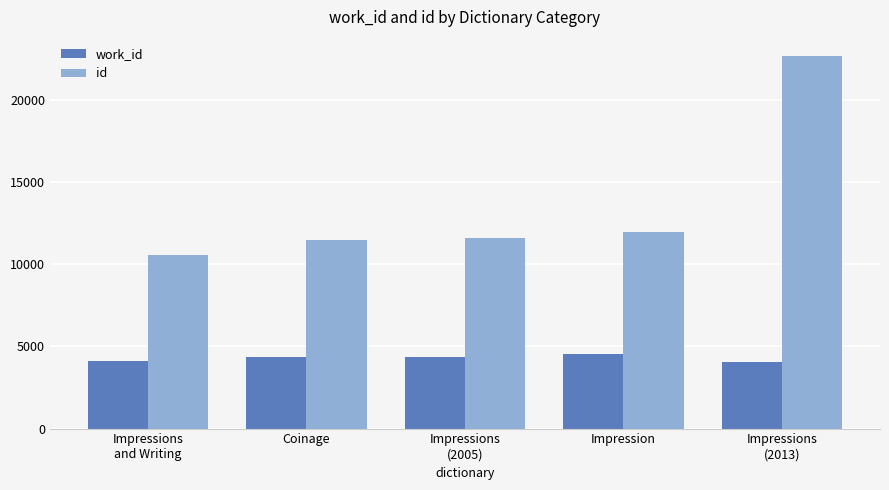

What is the label of the 5th bar from the right?

Impressions
and Writing